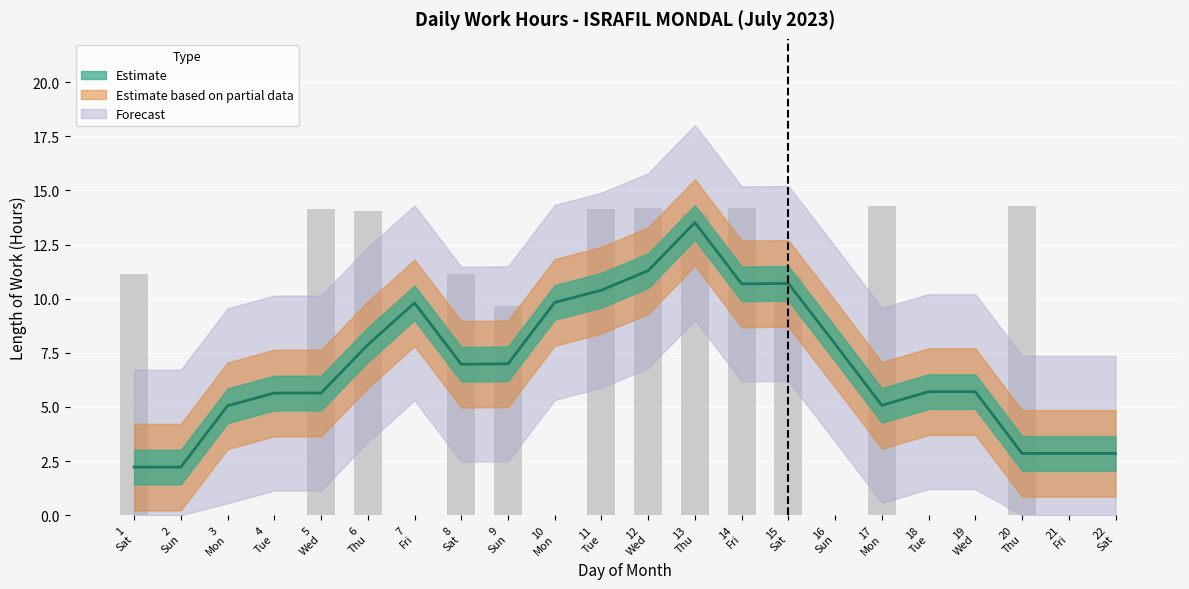

True or false: the data shows 6.8 at 16 Sun.

False